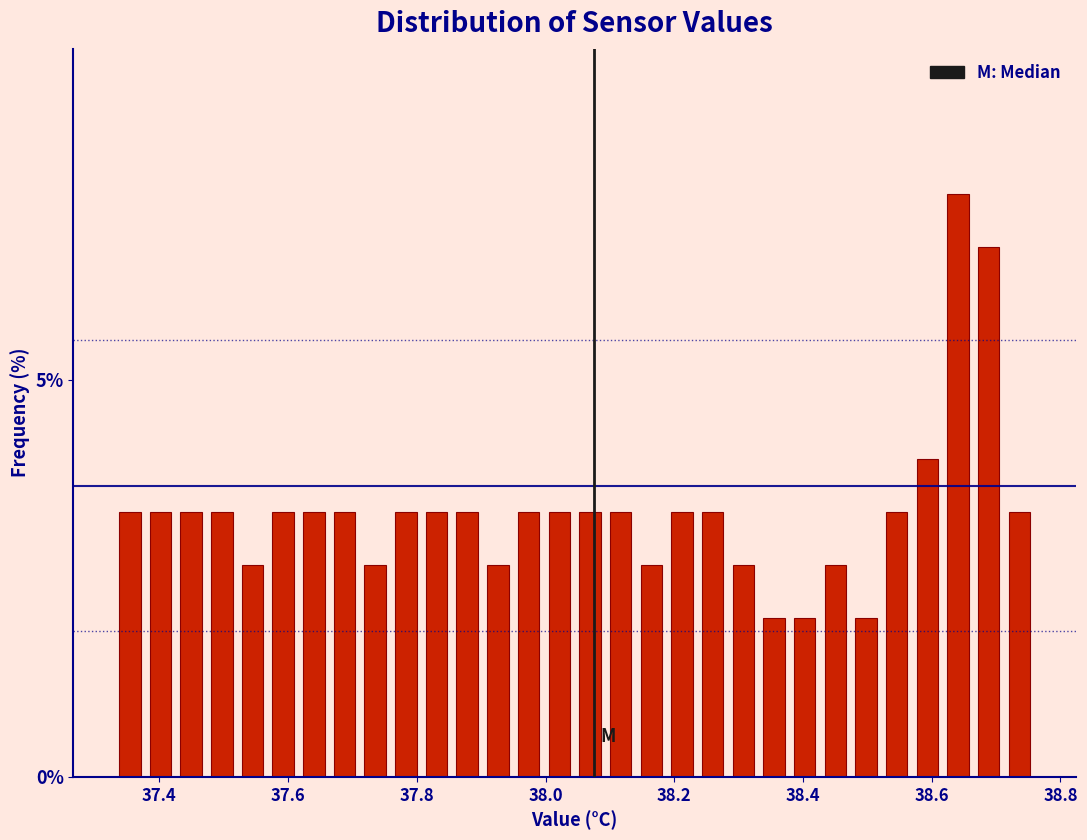

Around what value on the x-axis is the tallest bar? Give the approximate position of its centre, as read against the axis.

38.64